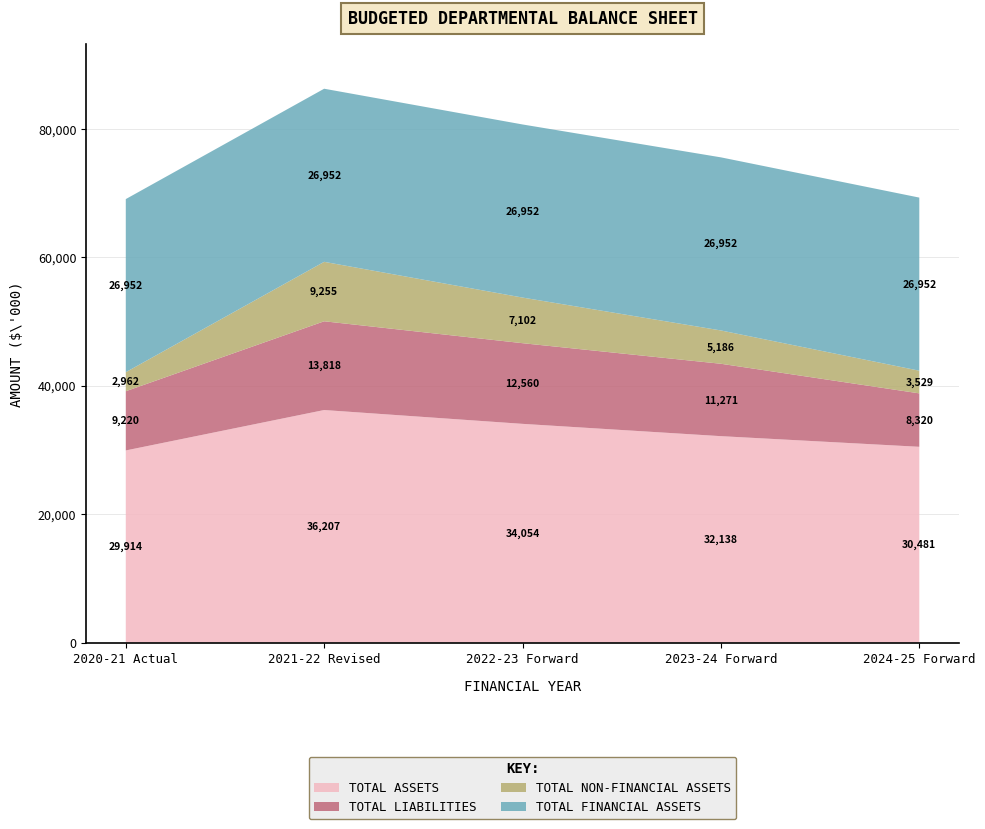

Reading left to right, extract all data points from this chart.

Total Assets: 29914	36207	34054	32138	30481
Total Liabilities: 9220	13818	12560	11271	8320
Total Non-Financial Assets: 2962	9255	7102	5186	3529
Total Financial Assets: 26952	26952	26952	26952	26952